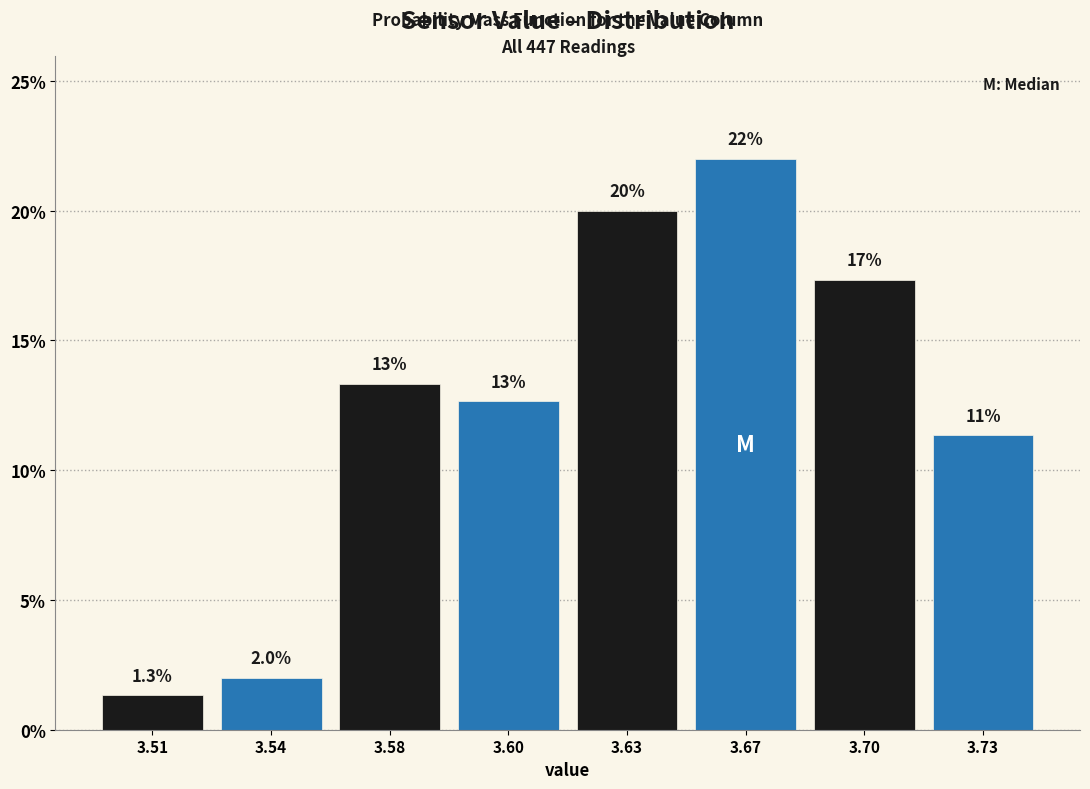

Reading left to right, what are all the values shown in this chart?

1.3	2.0	13.3	12.7	20.0	22.0	17.3	11.3